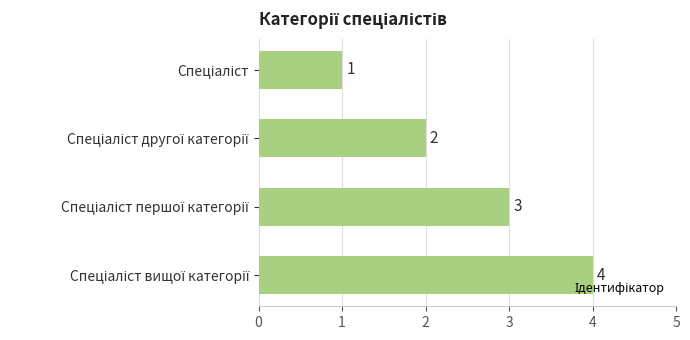

What is the greatest value displayed?

4